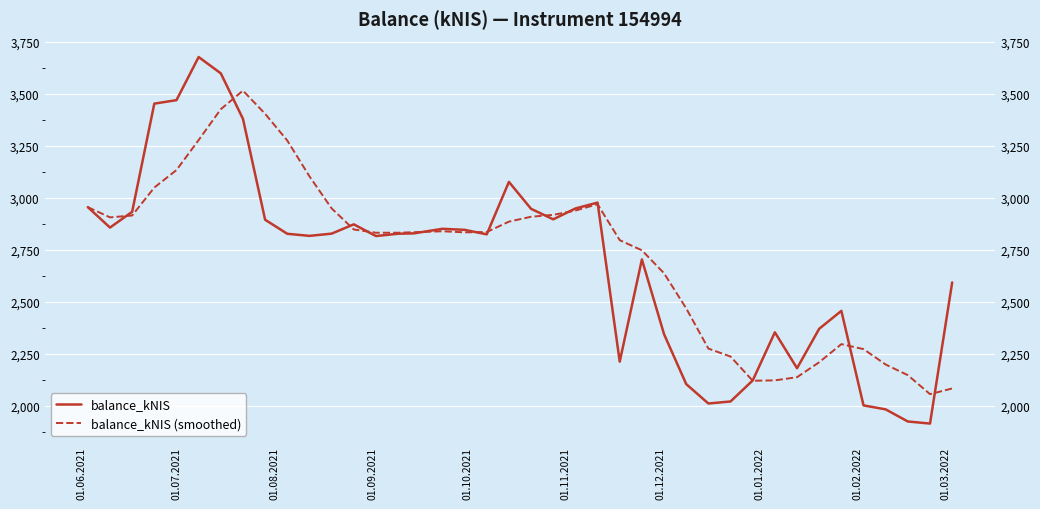

True or false: balance_kNIS and balance_kNIS (smoothed) cross at least once.

True